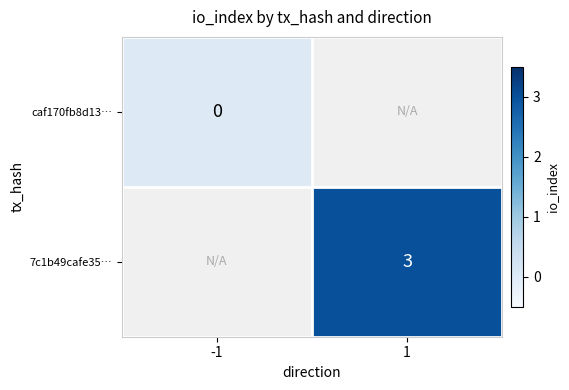

At how many categories does at least one series exceed 2?

1